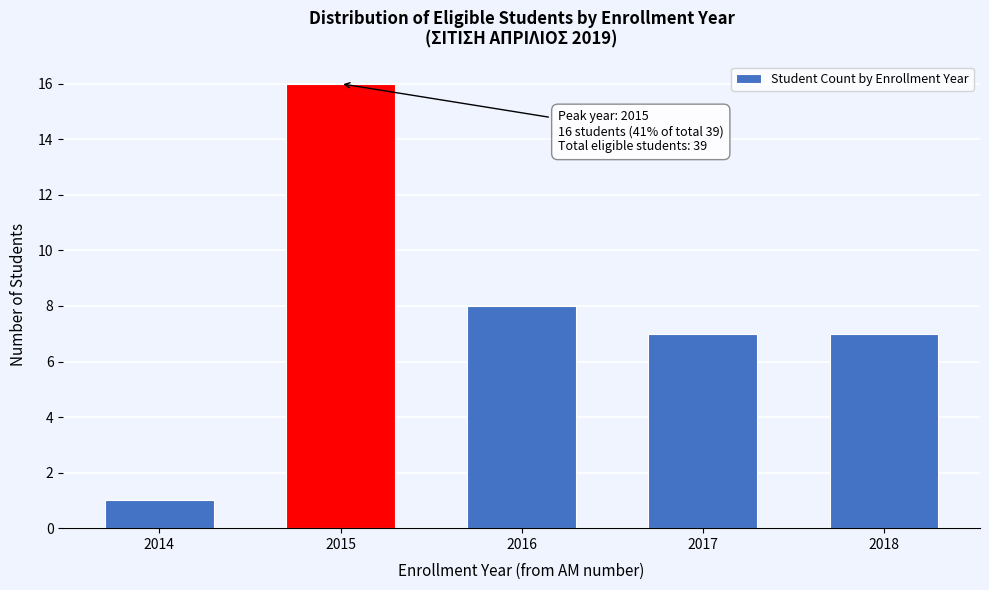

Reading left to right, extract all data points from this chart.

1	16	8	7	7